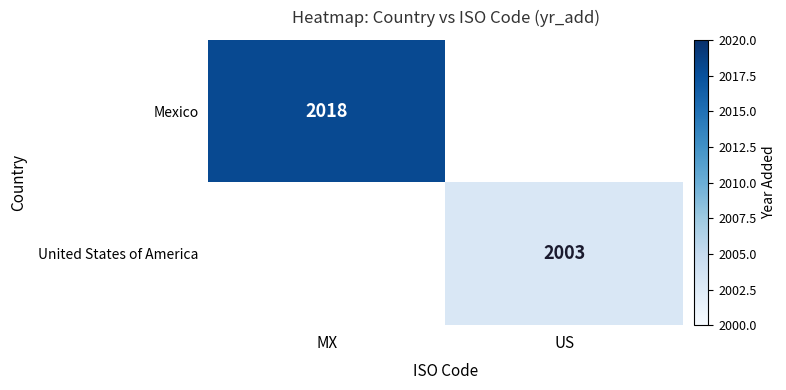

The Mexico series shows 2018 at MX. True or false?

True